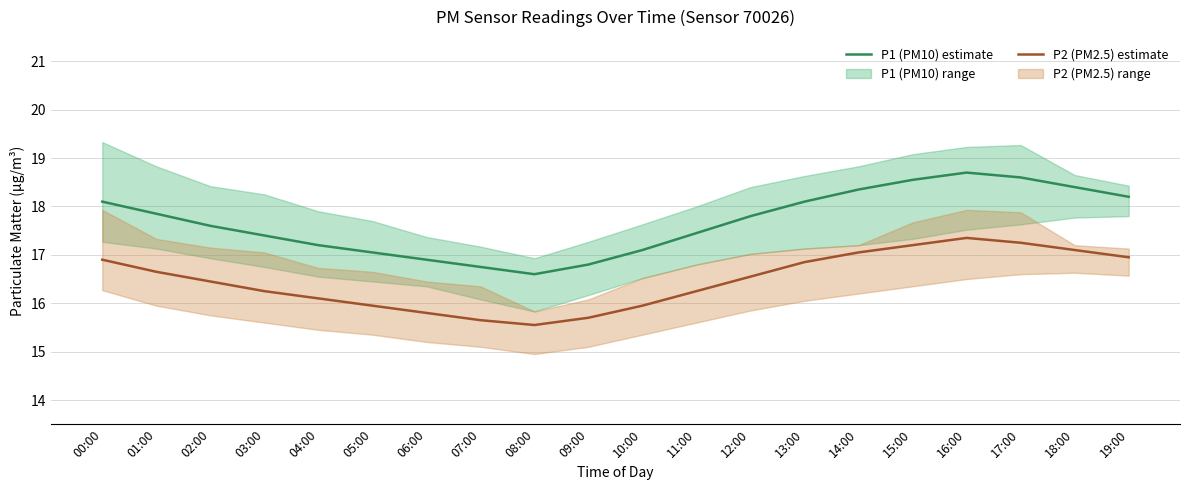

What is the lowest value of the P2 (PM2.5) estimate series?

15.6